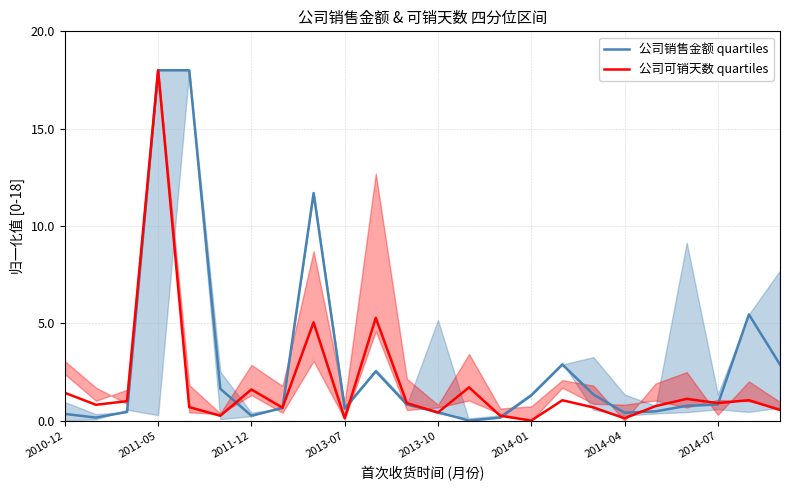

How many values in 公司销售金额 quartiles are above zero?

23